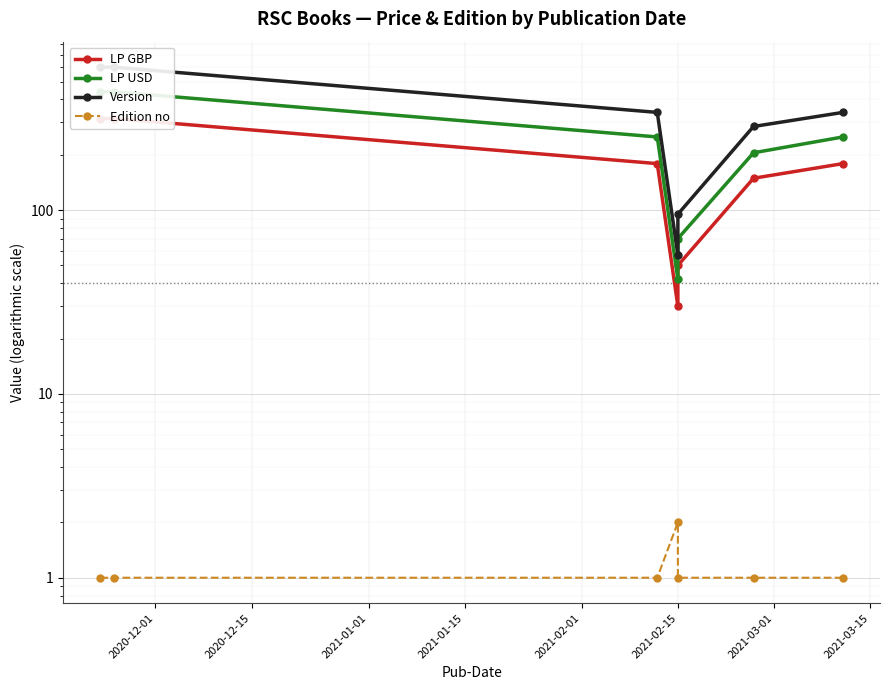

What is the total value across all series at 2021-01-01?

770.0